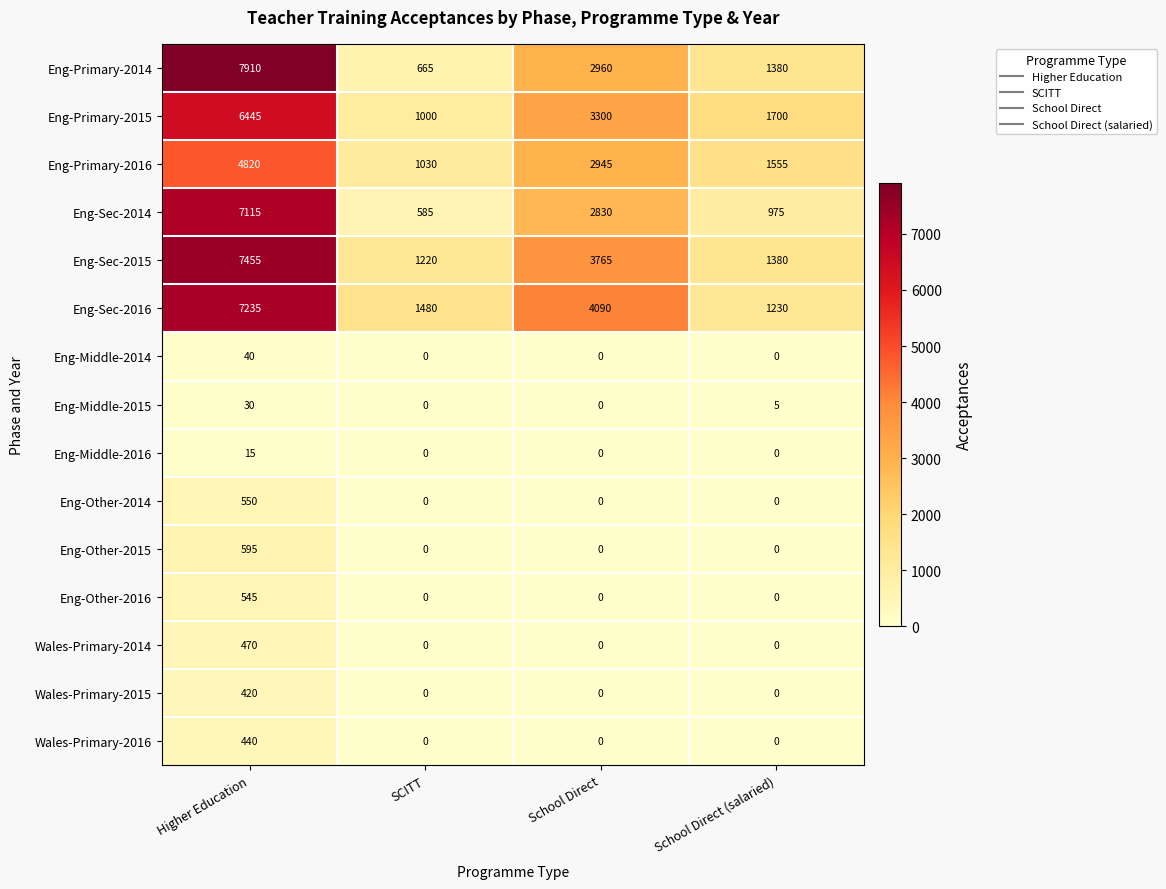

How many positive values does the Eng-Other-2016 series have?

1